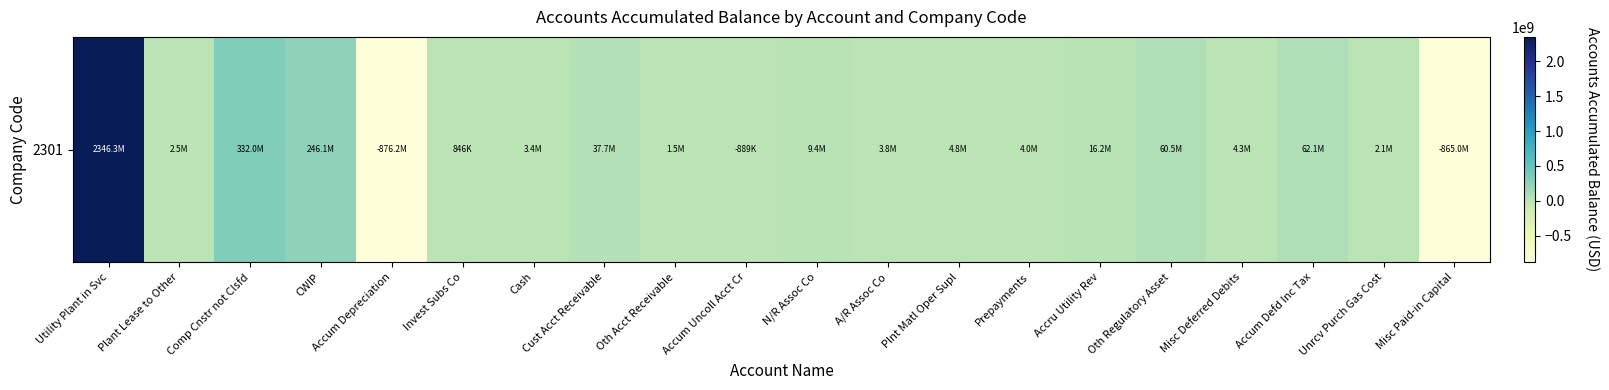

List the labels in order of value, largest first.

Utility Plant in Svc, Comp Cnstr not Clsfd, CWIP, Accum Defd Inc Tax, Oth Regulatory Asset, Cust Acct Receivable, Accru Utility Rev, N/R Assoc Co, Plnt Matl Oper Supl, Misc Deferred Debits, Prepayments, A/R Assoc Co, Cash, Plant Lease to Other, Unrcv Purch Gas Cost, Oth Acct Receivable, Invest Subs Co, Accum Uncoll Acct Cr, Misc Paid-in Capital, Accum Depreciation